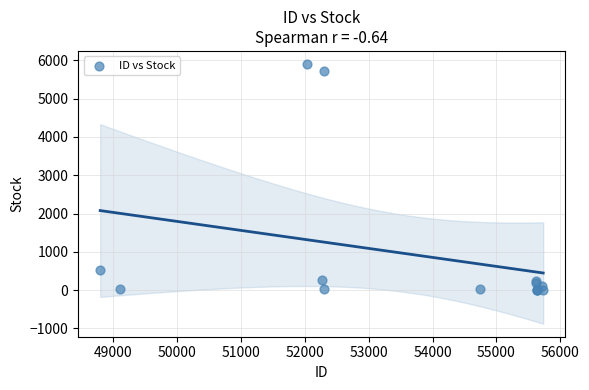

What Y value in the scatter plot is closest to 2956?

519